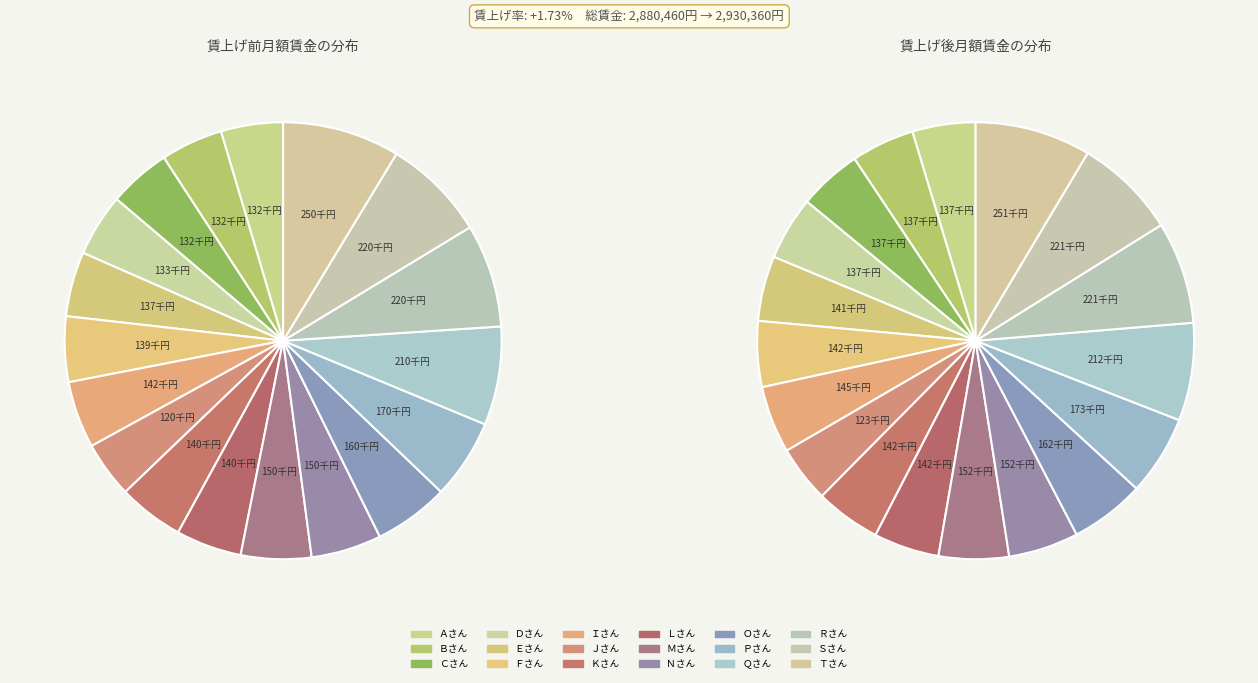

The Ｑさん slice represents 18% of the pie. True or false?

False